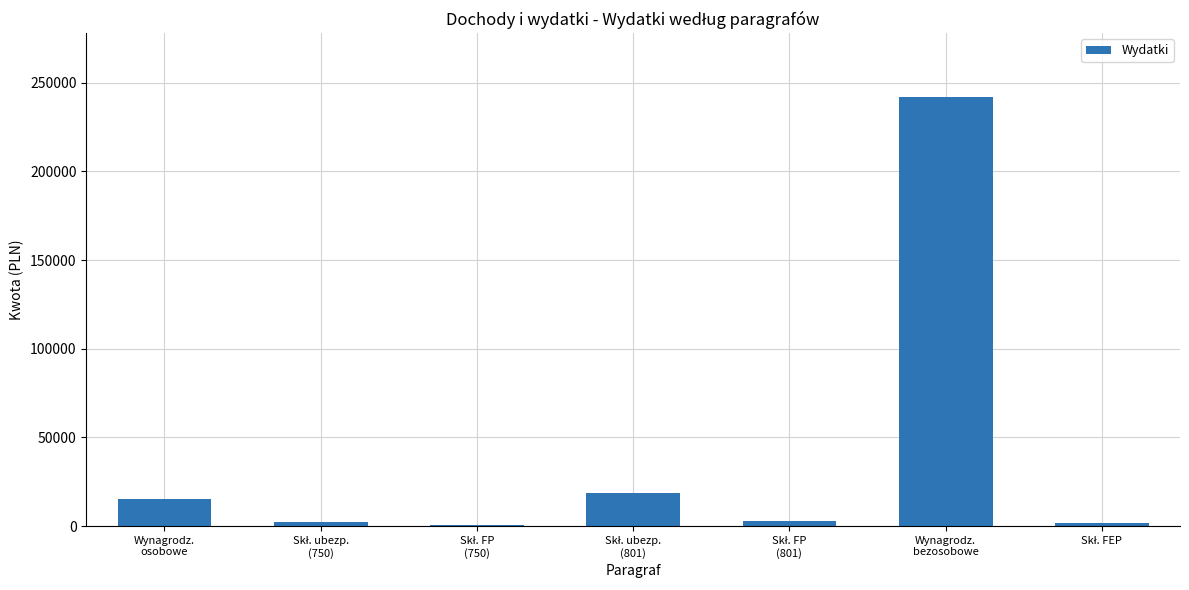

What is the maximum value shown in the chart?

241700